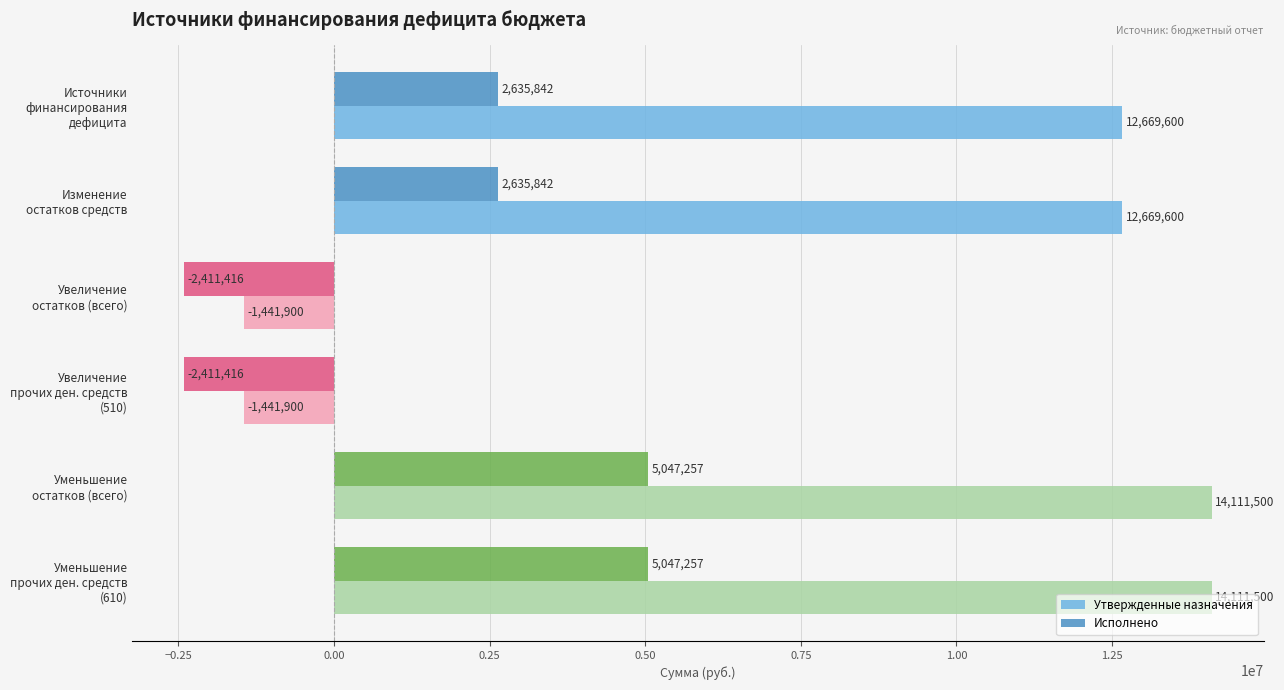

What is the greatest value displayed?

14111500.0